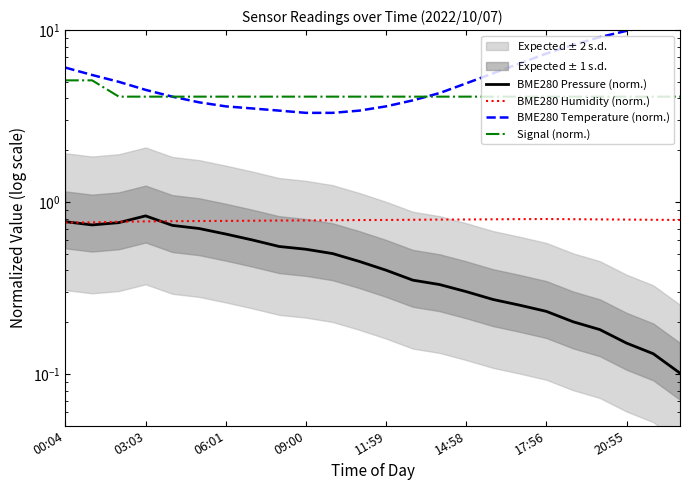

How many lines are shown in the chart?

4